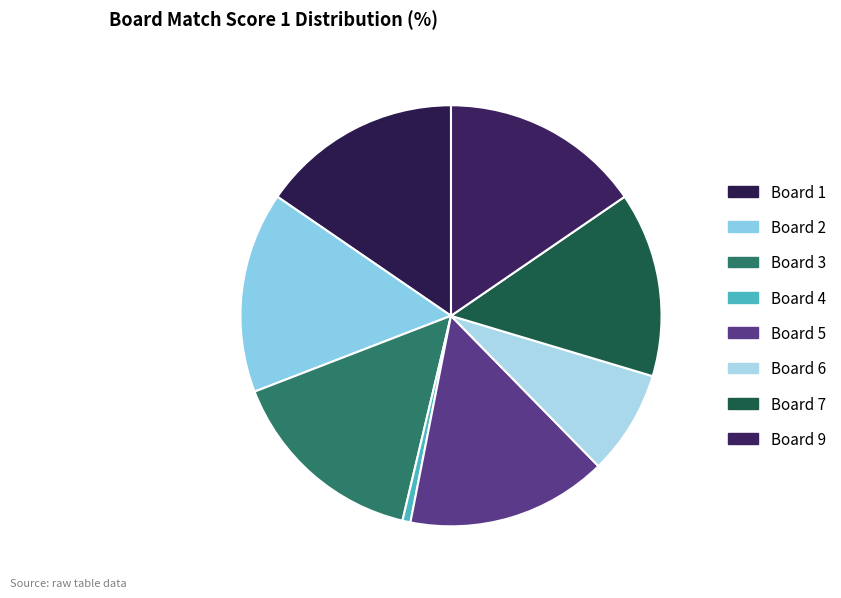

How many segments does this pie chart have?

8